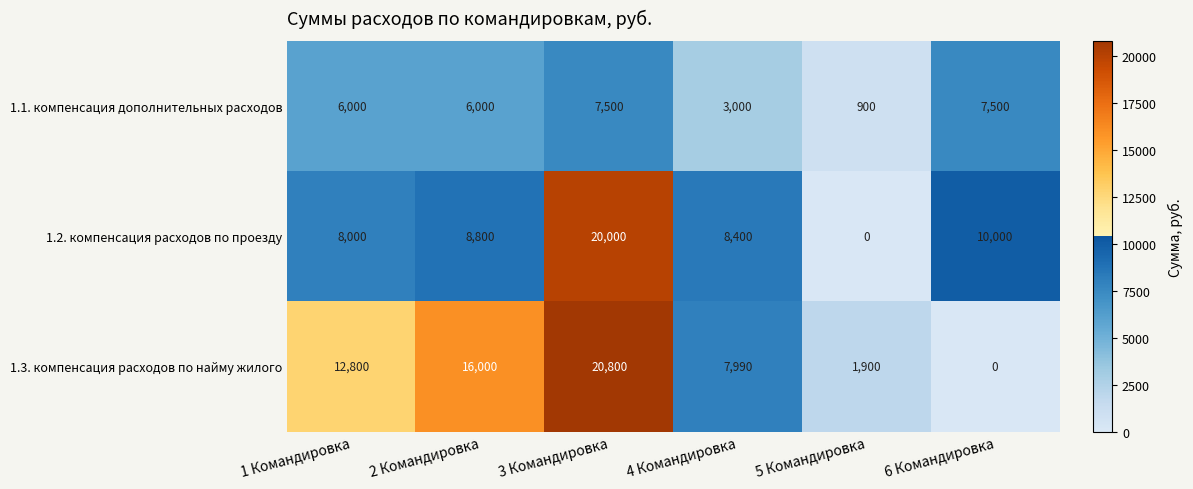

At which category does the chart reach its peak across all series?

3 Командировка